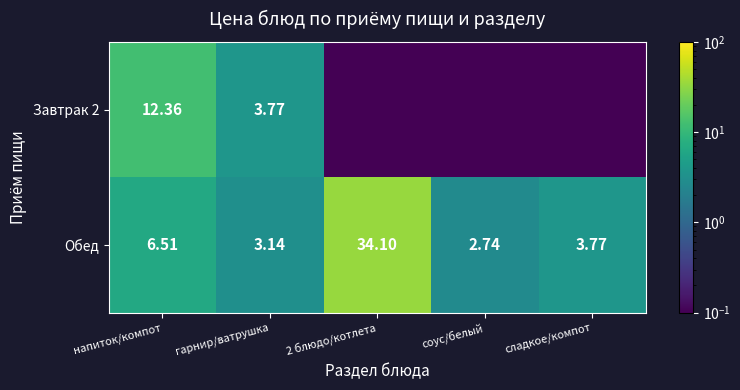

What value does the Обед series have at 2 блюдо/котлета?

34.1